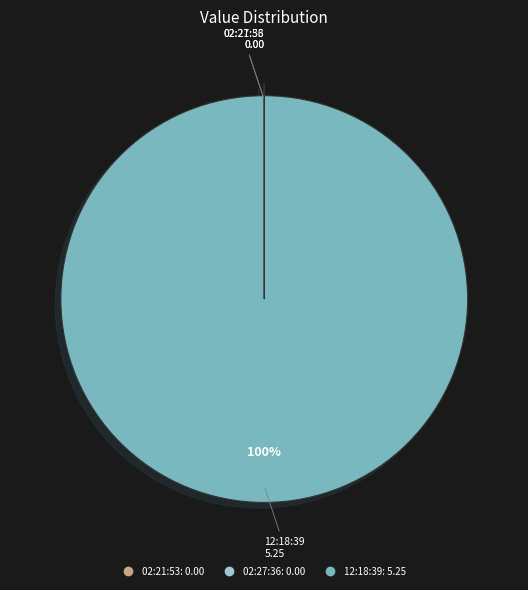

To the nearest percent, what is the difference between the largest and smallest slice percentages?

100%